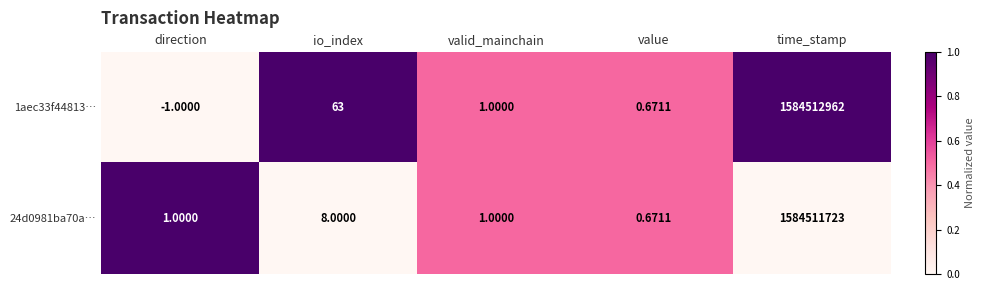

Is the value of 1aec33f44813… at time_stamp greater than the value of 24d0981ba70a… at valid_mainchain?

Yes